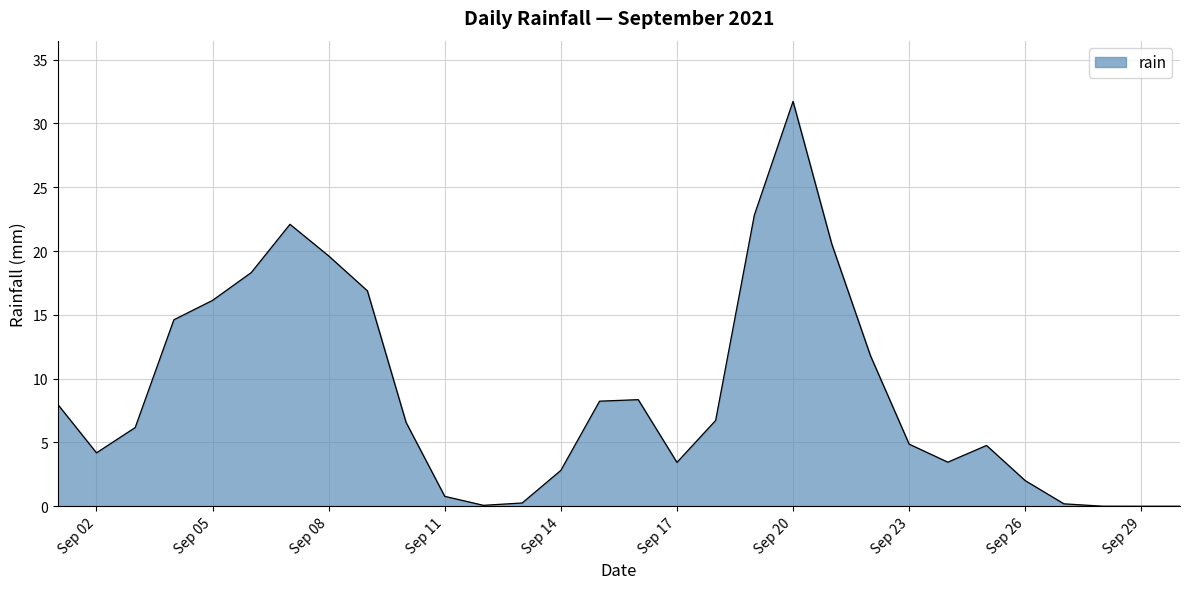

What is the difference between the maximum and minimum values?

31.7